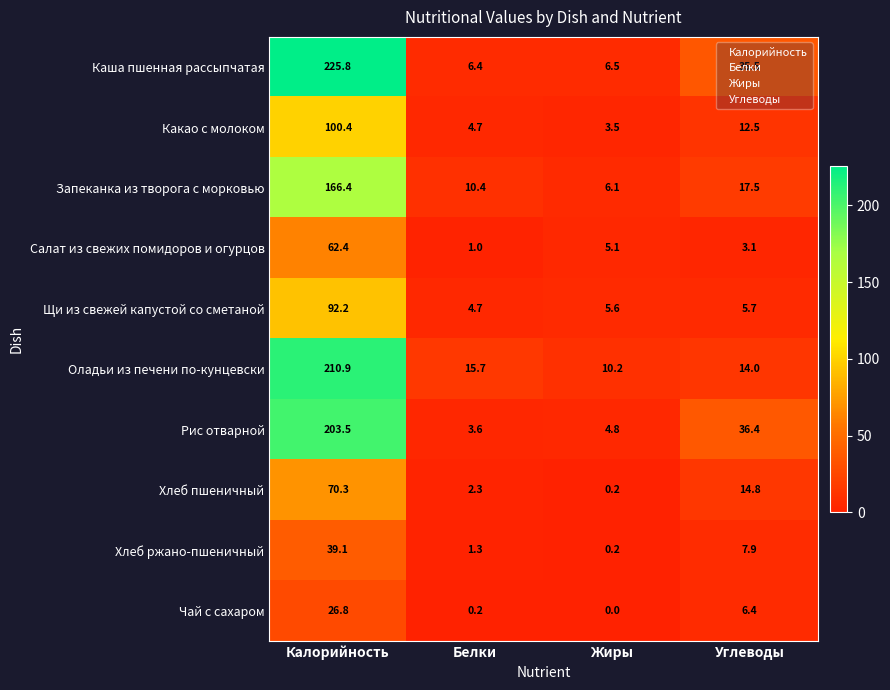

What is the sum of all Запеканка из творога с морковью values?

200.4